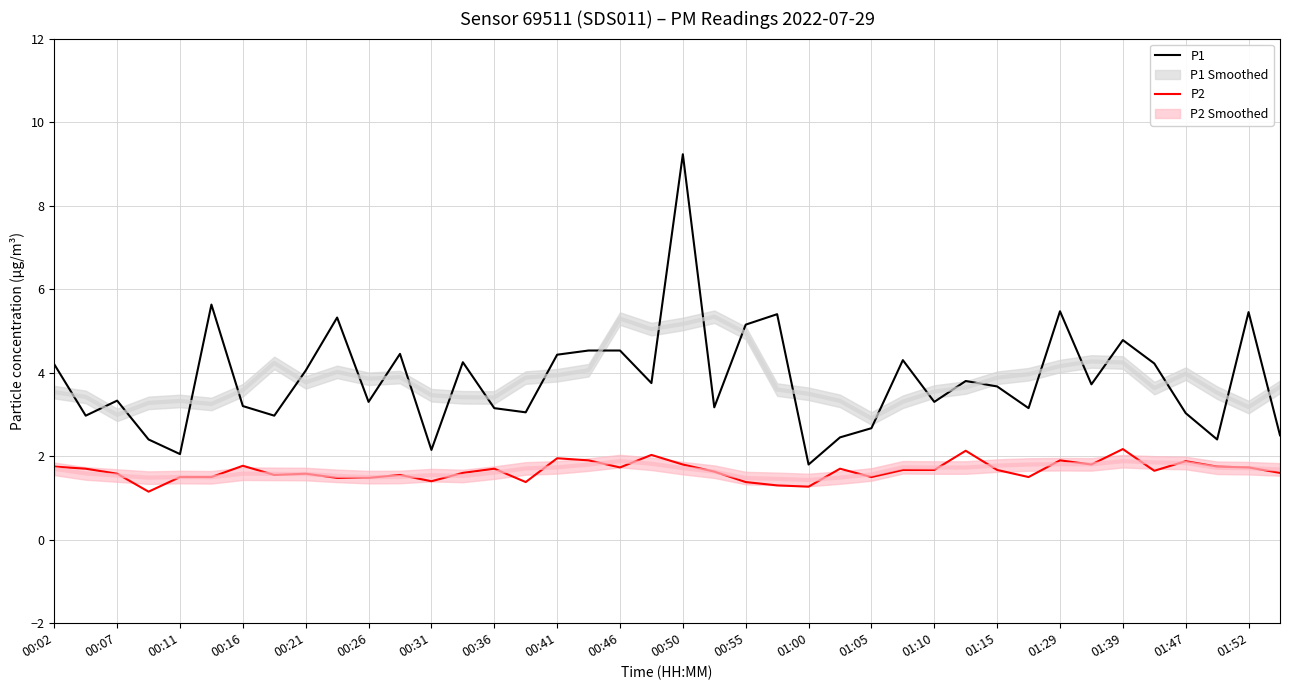

What is the difference between the maximum and minimum values in the P2 series?

1.0